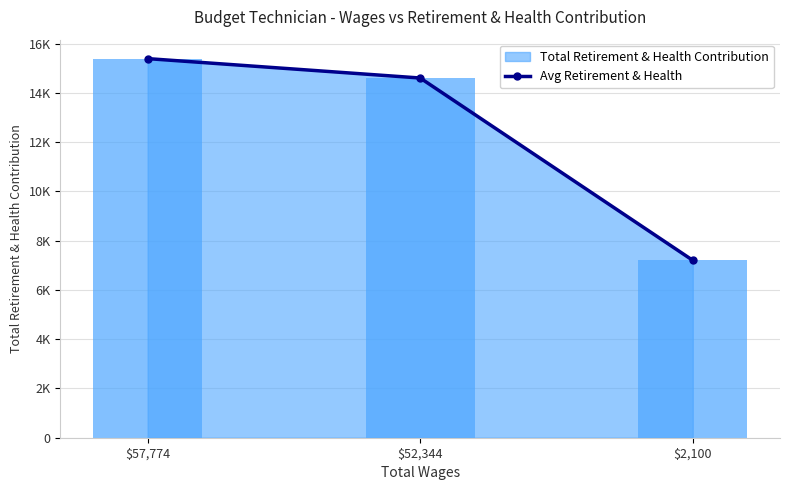

What is the value of the 3rd bar from the left?

7200